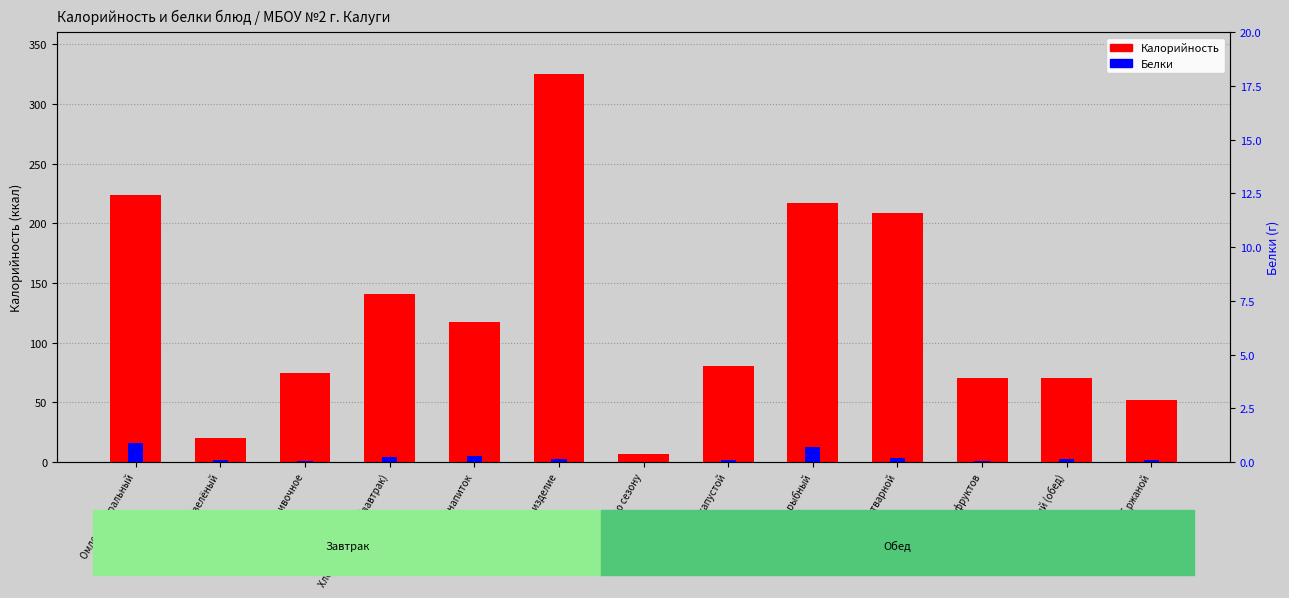

Which series has the widest spread of values?

Калорийность